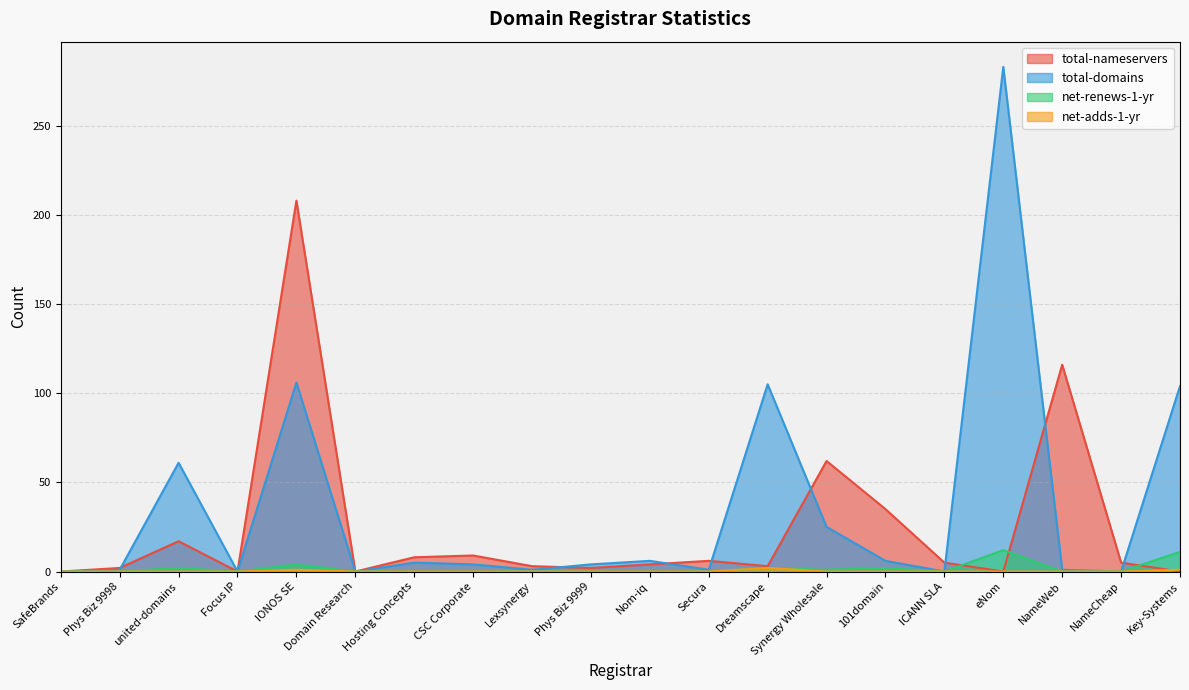

What is the average value of the net-renews-1-yr series?

2